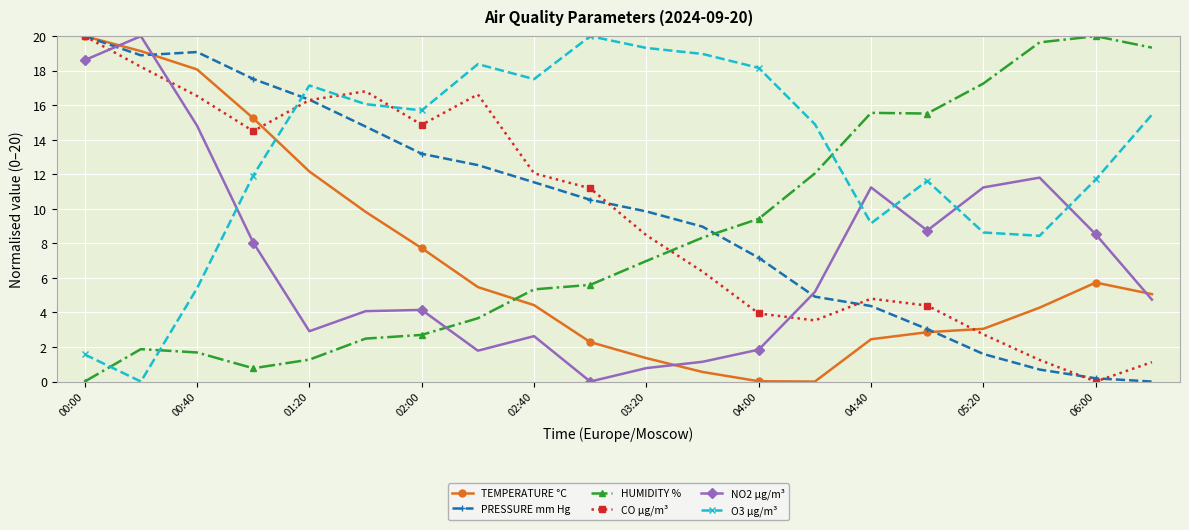

Which series has the largest total across all categories?

O3 µg/m³